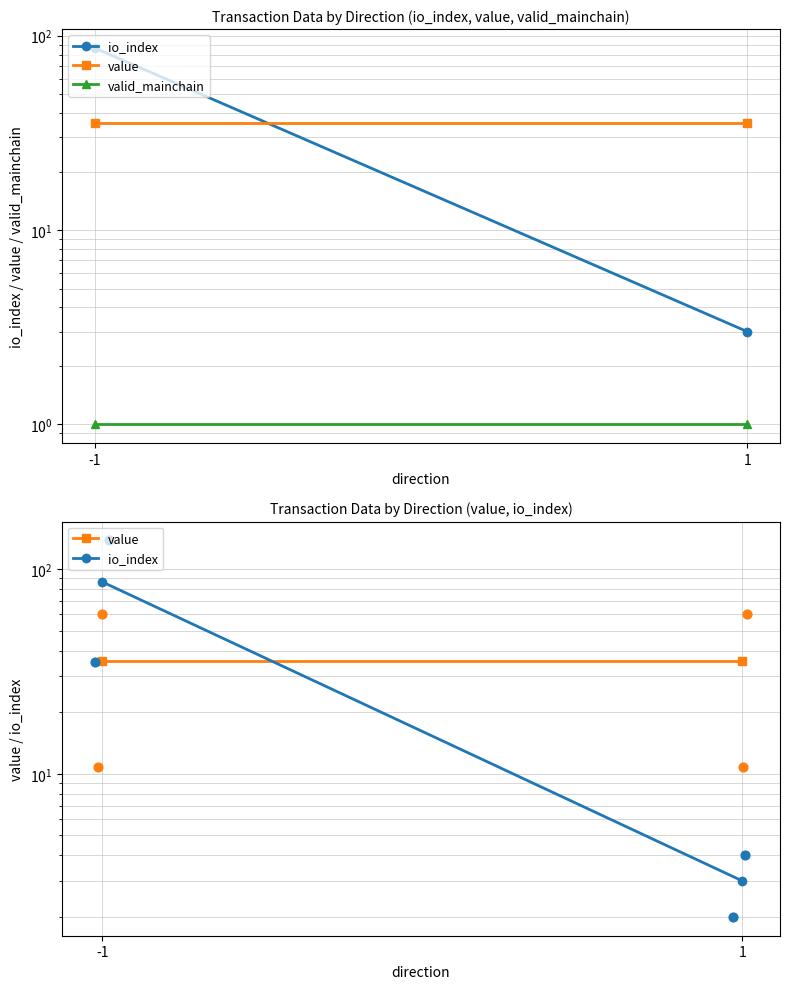

Which series reaches the maximum Y coordinate?

io_index